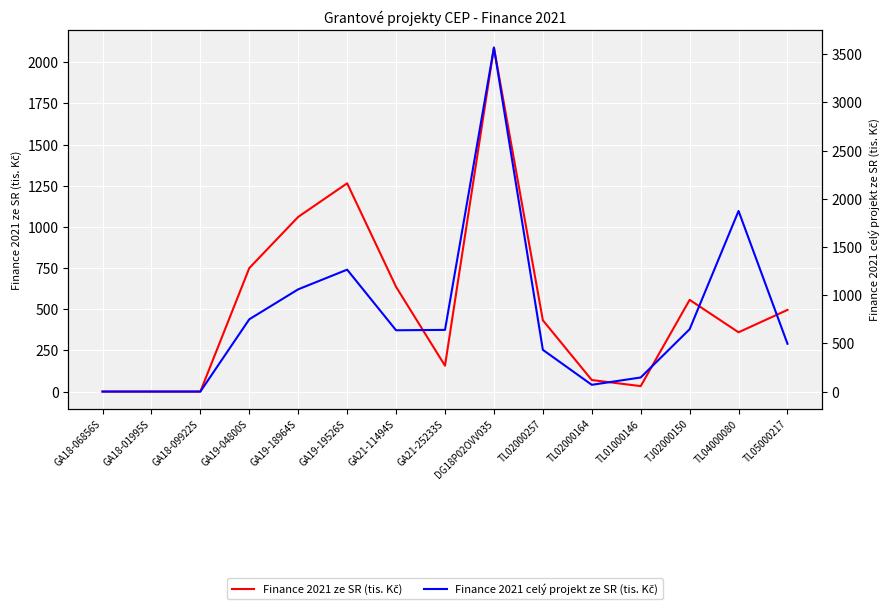

True or false: Finance 2021 celý projekt ze SR (tis. Kč) has more than 0 interior local peaks.

True